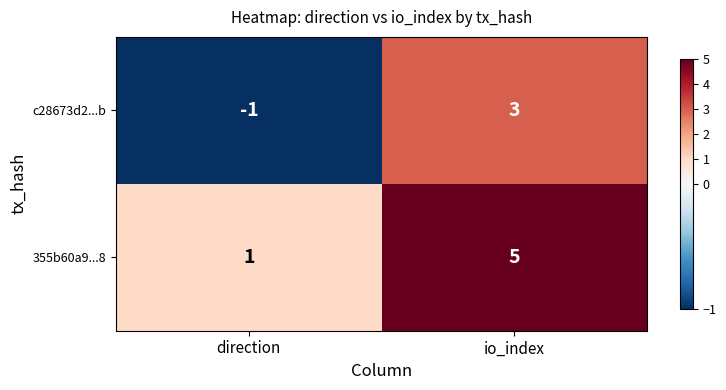

What is the difference between the 355b60a9...8 values at io_index and direction?

4